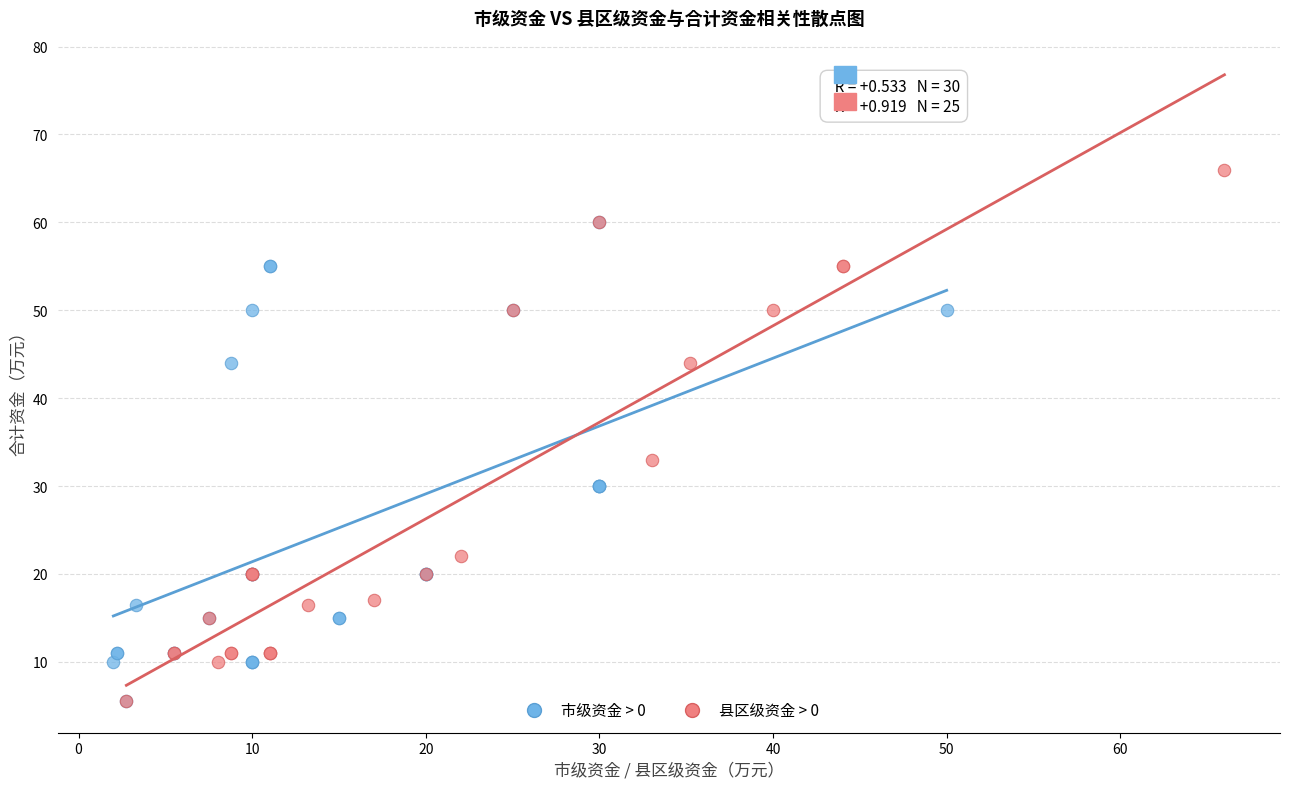

Which series reaches the maximum Y coordinate?

县区级资金 > 0